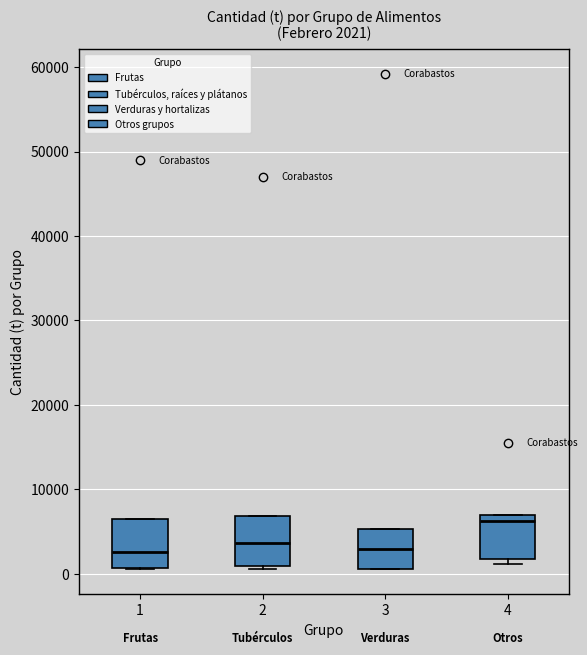

Which box has the highest median line?

4